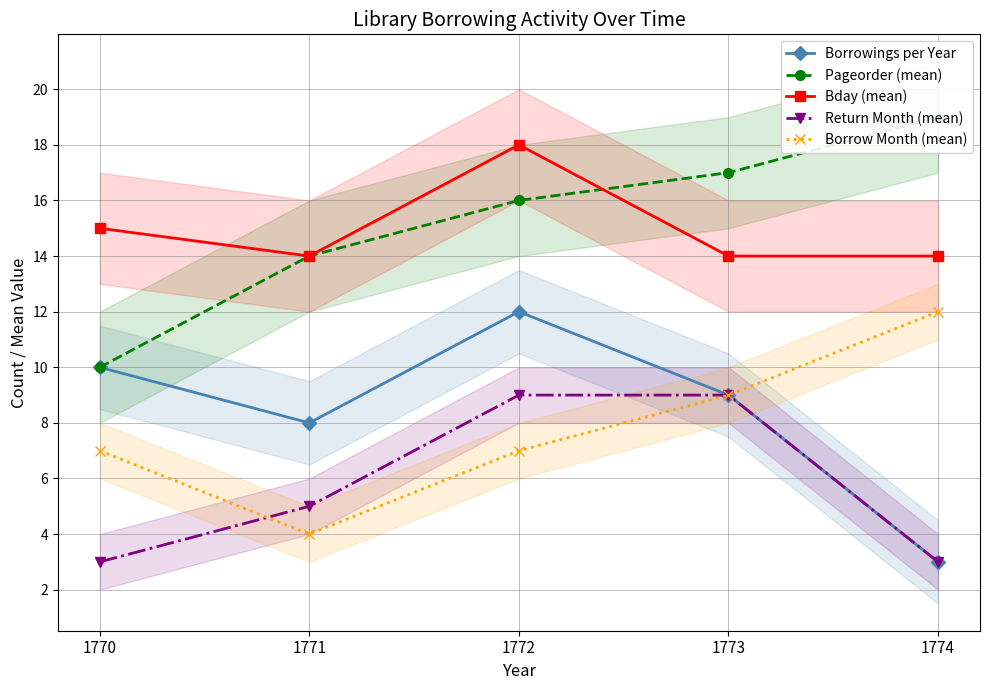

What is the value of the Borrow Month (mean) point at the 5th from the left?

12